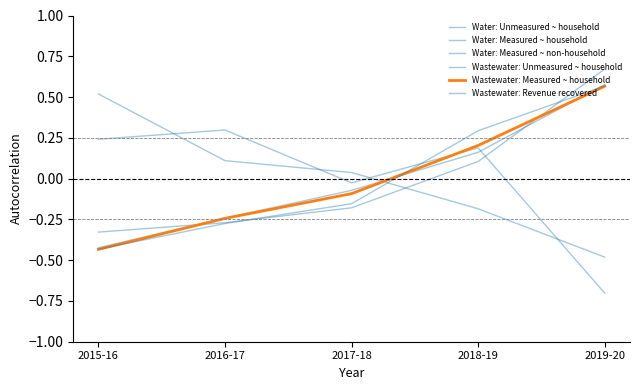

What is the sum of the Wastewater: Measured ~ household values at 2016-17 and 2017-18?

-0.3